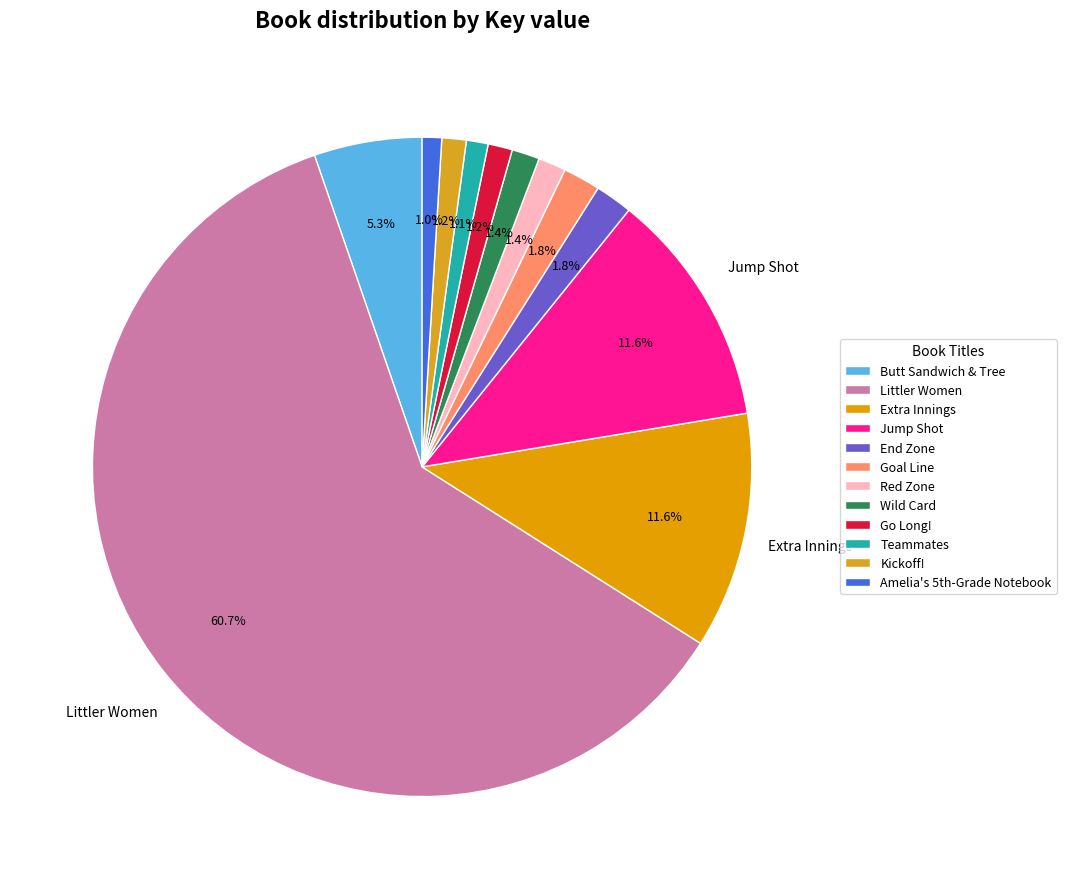

To the nearest percent, what is the average slice percentage?

8%